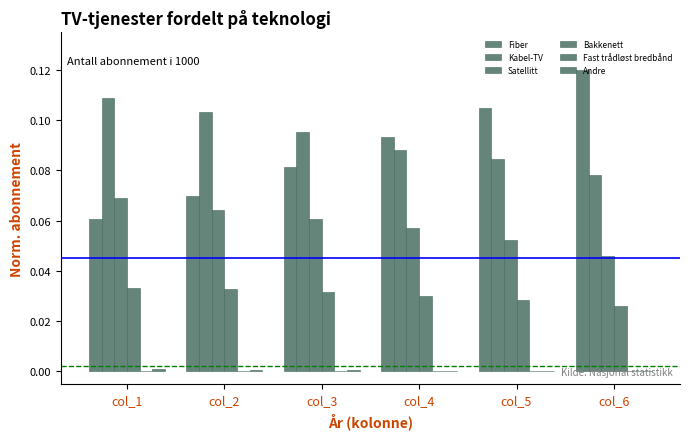

What is the total value across all series at col_3?

0.3